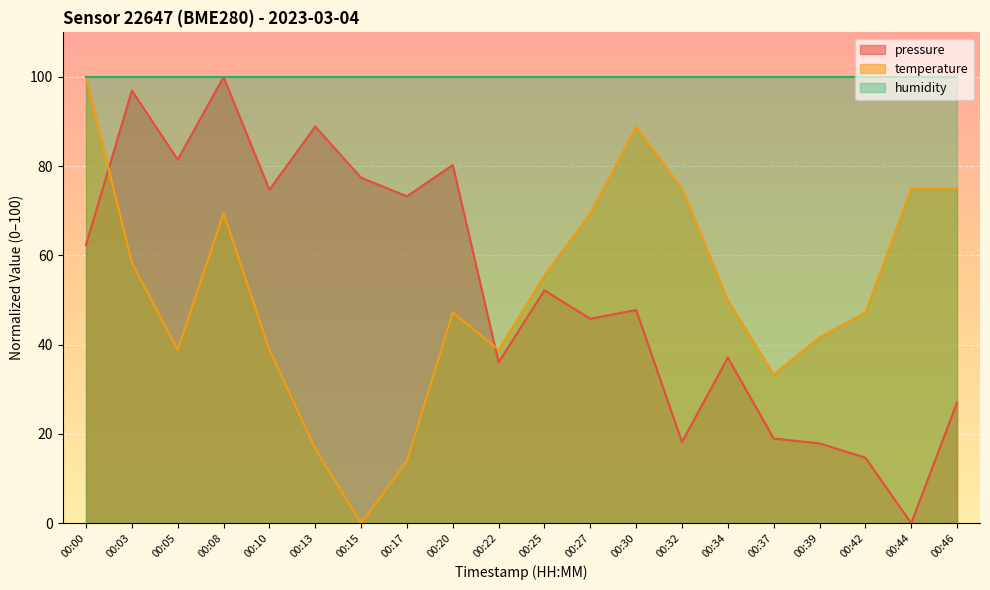

Where is the first local minimum for pressure?

00:05